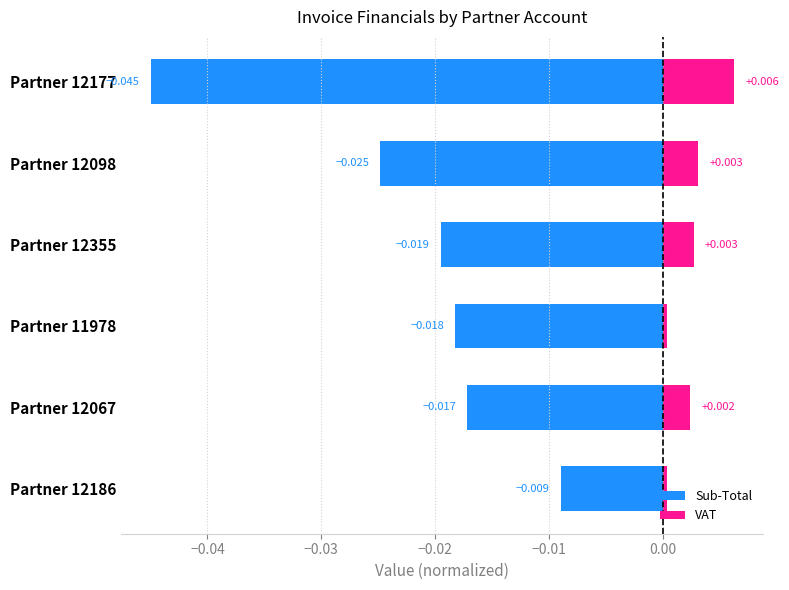

The value of Sub-Total at Partner 12355 is -0.0. True or false?

True